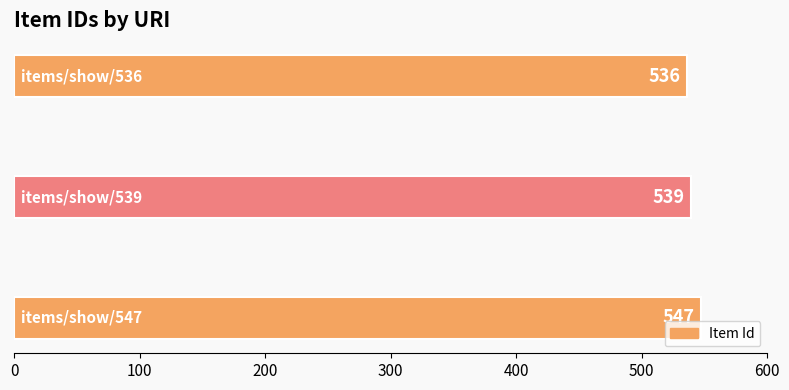

Are the bars grouped side by side (vs. stacked)?

No